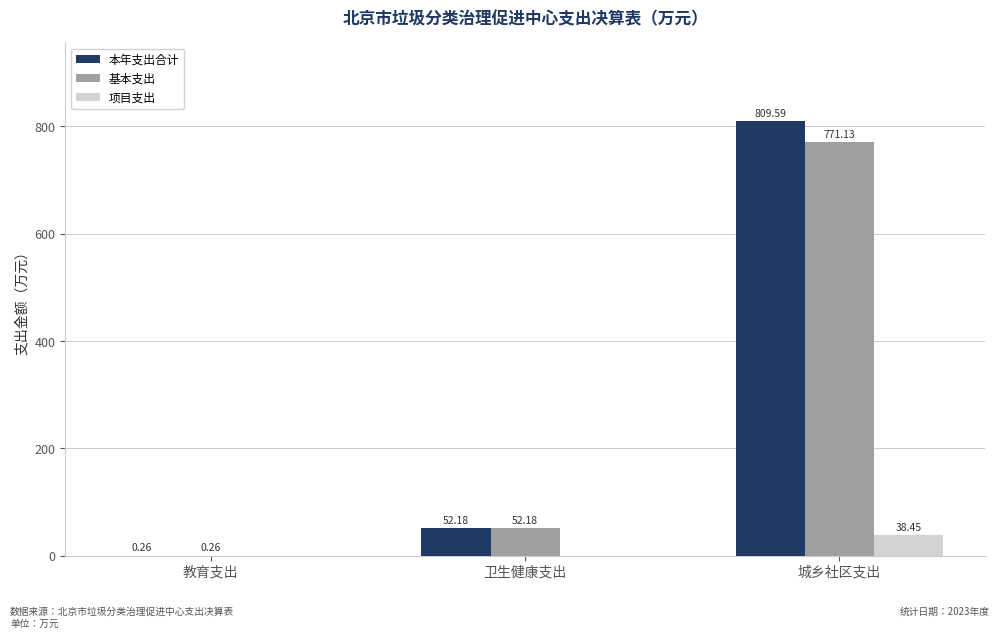

Between 教育支出 and 城乡社区支出, which series saw the biggest shift?

本年支出合计